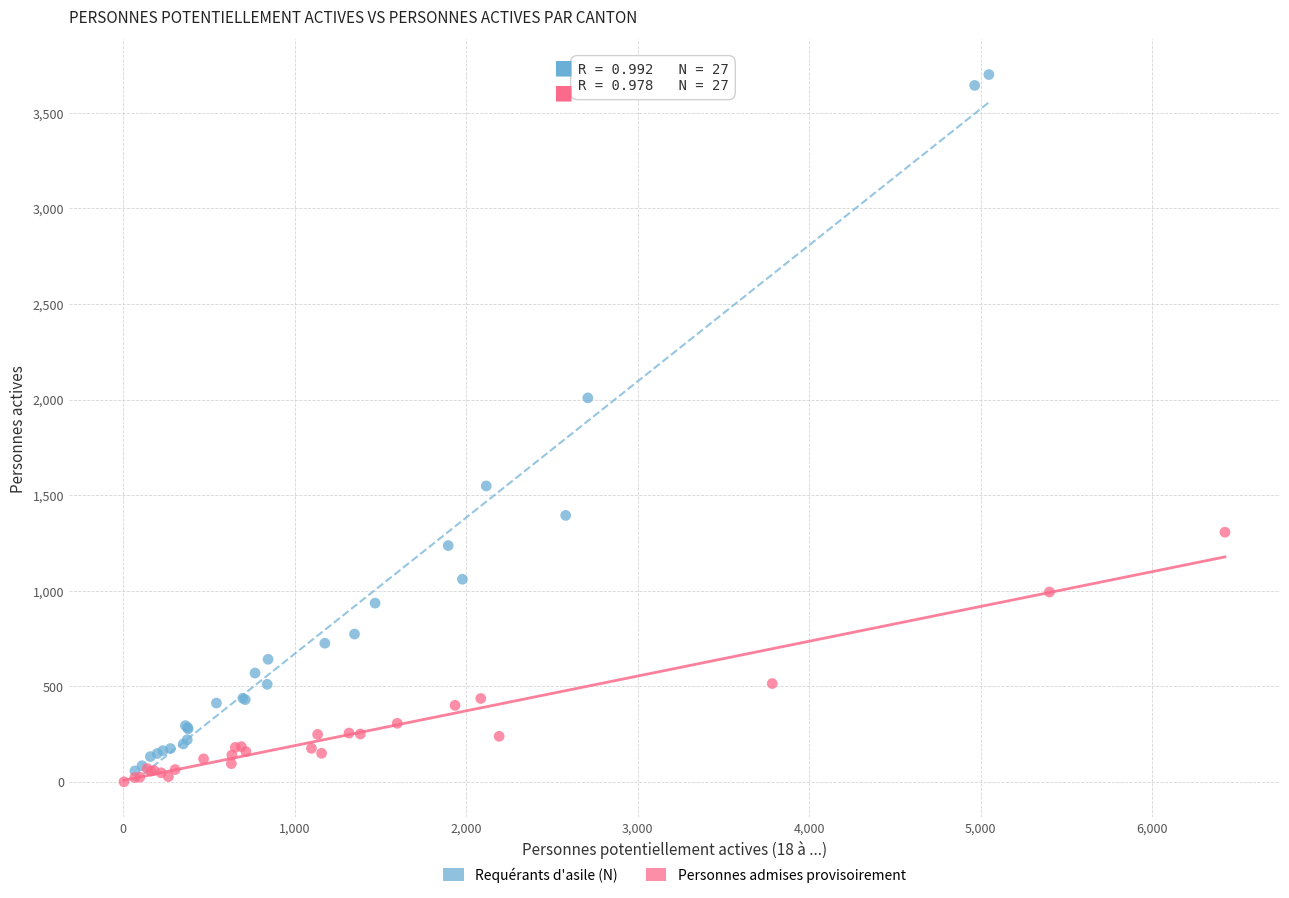

Which series contains the highest Y value?

Requérants d'asile (N)